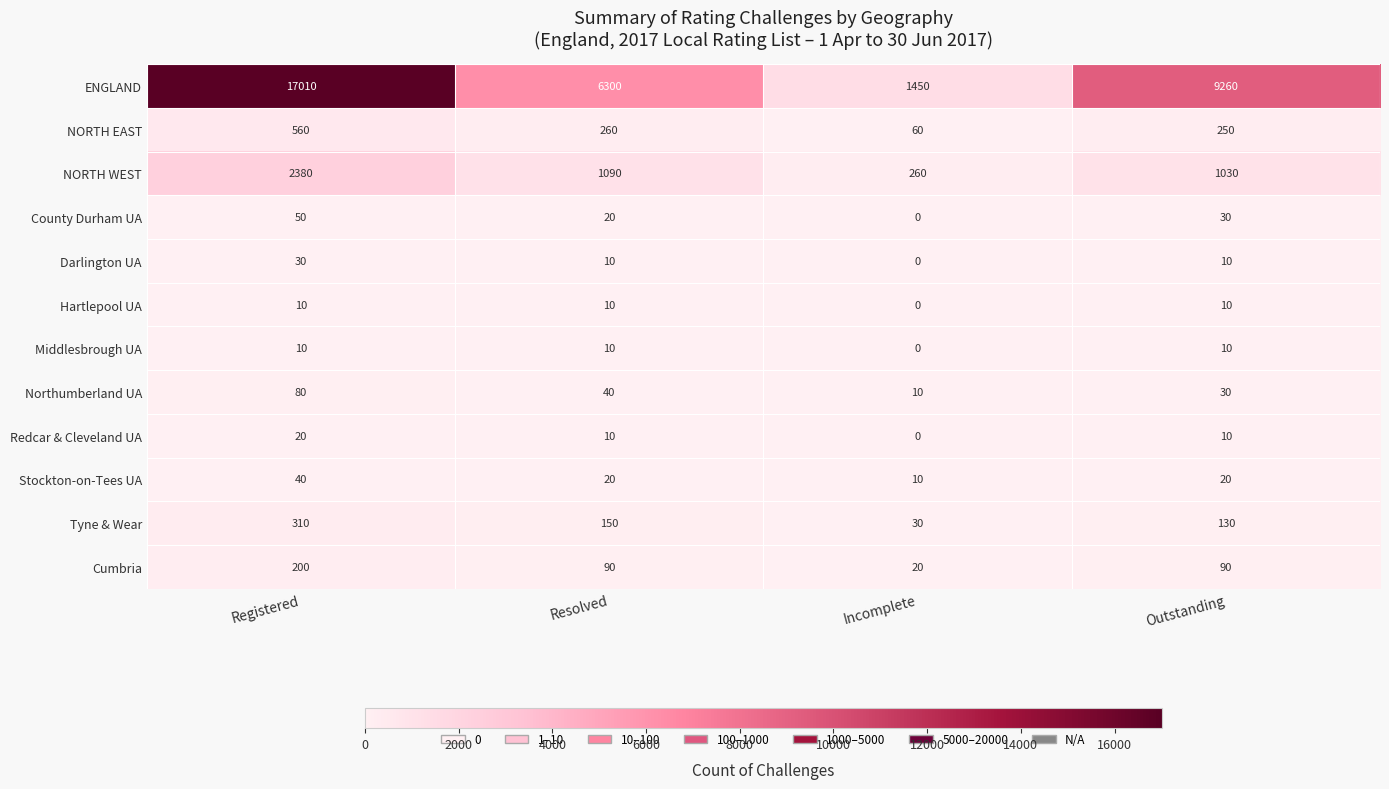

What is the maximum value shown in the chart?

17010